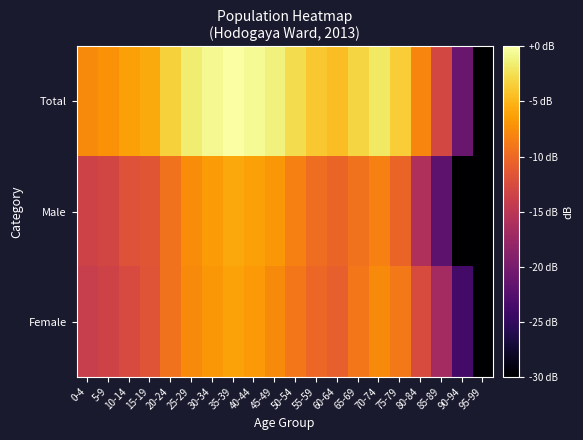

Rank the series by their maximum value, from highest to lowest.

Total, Male, Female